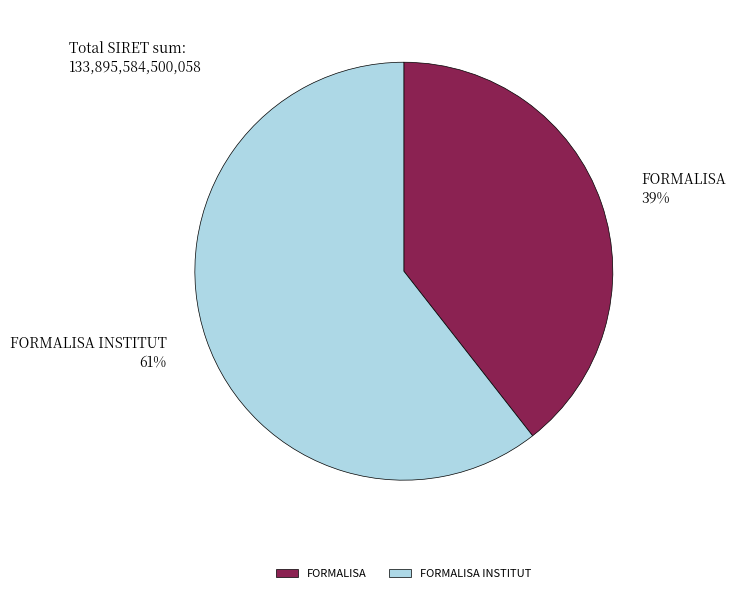

Rank the categories by value from lowest to highest.

FORMALISA, FORMALISA INSTITUT